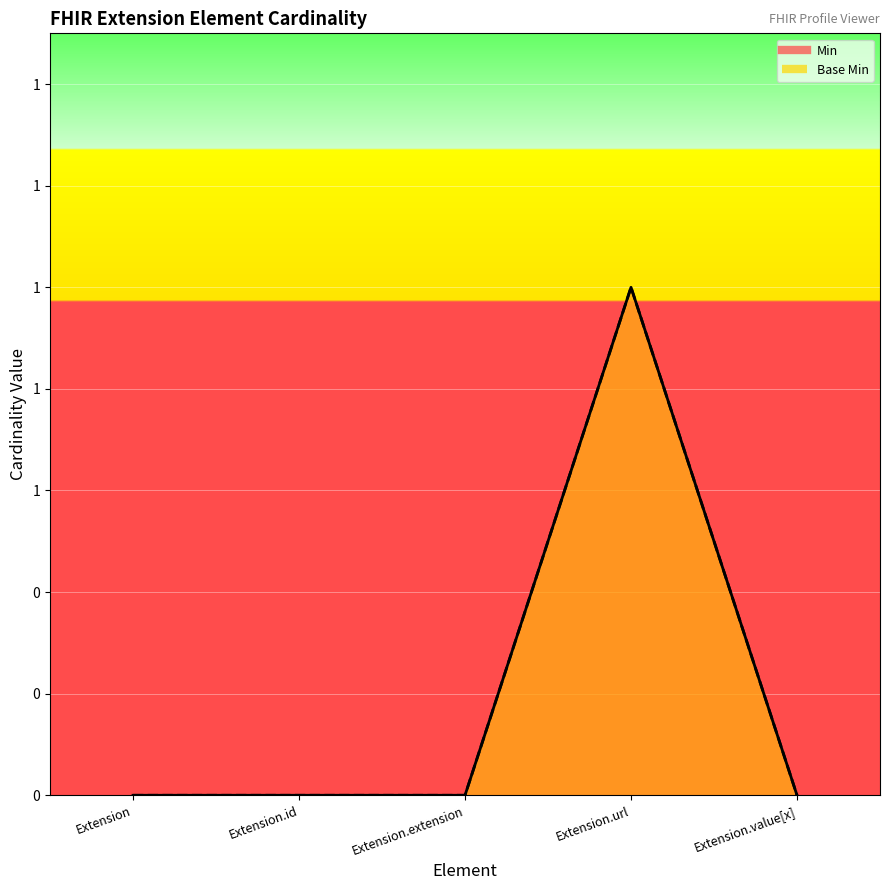

What is the difference between the maximum and minimum values in the Min series?

1